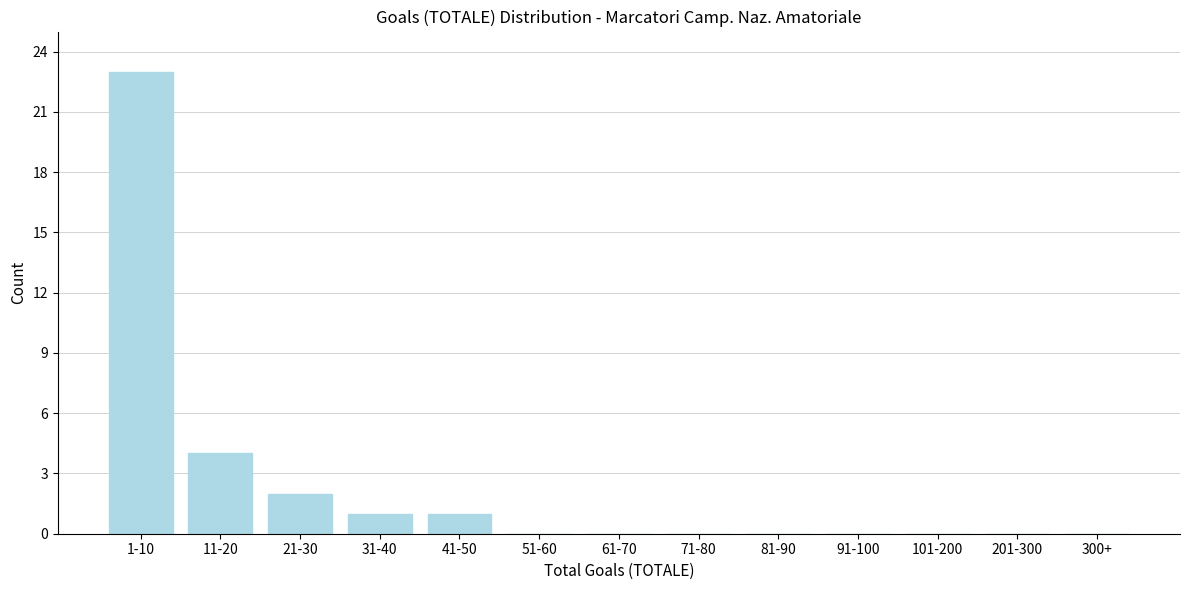

Reading left to right, transcribe all the data shown in this chart.

1-10=23	11-20=4	21-30=2	31-40=1	41-50=1	51-60=0	61-70=0	71-80=0	81-90=0	91-100=0	101-200=0	201-300=0	300+=0